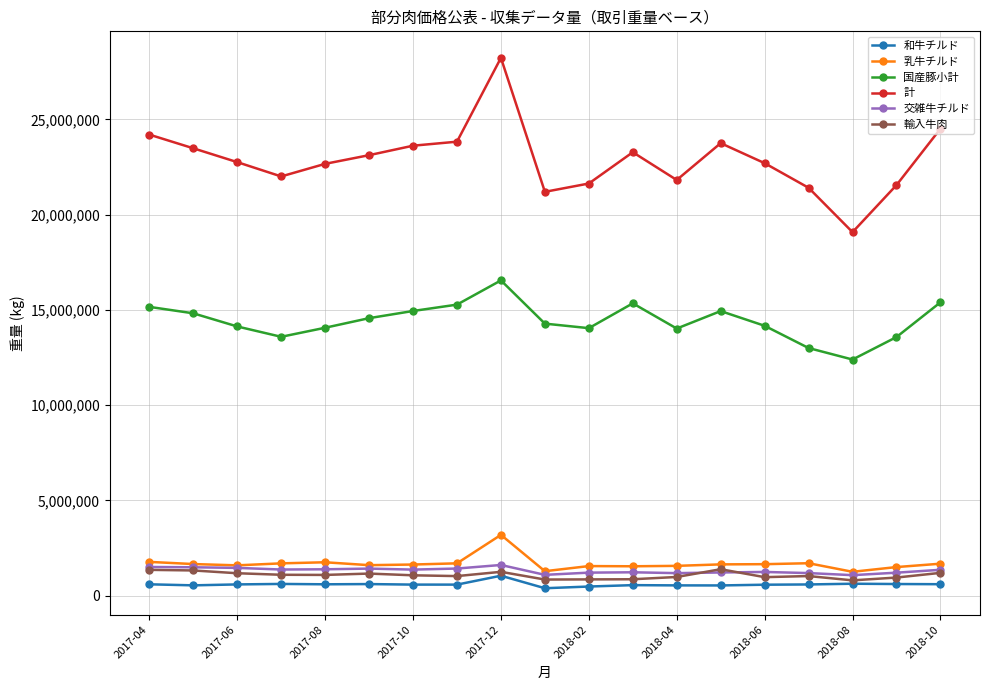

Does the chart display data point markers on the line(s)?

Yes